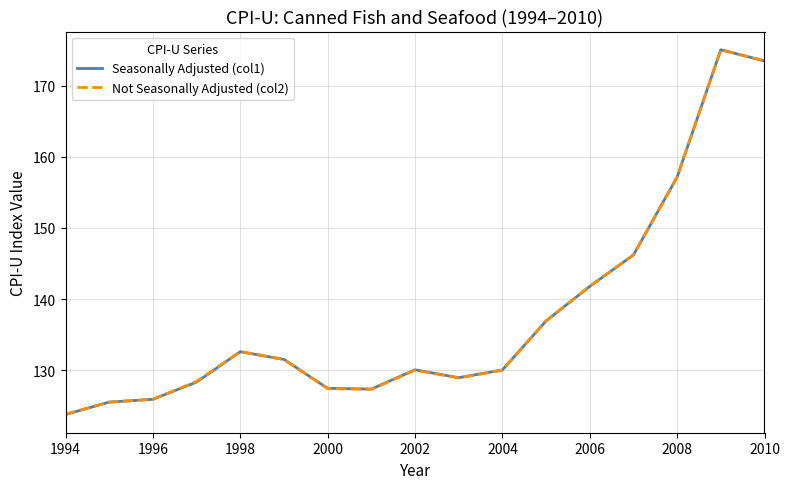

Which series has the widest spread of values?

Seasonally Adjusted (col1)